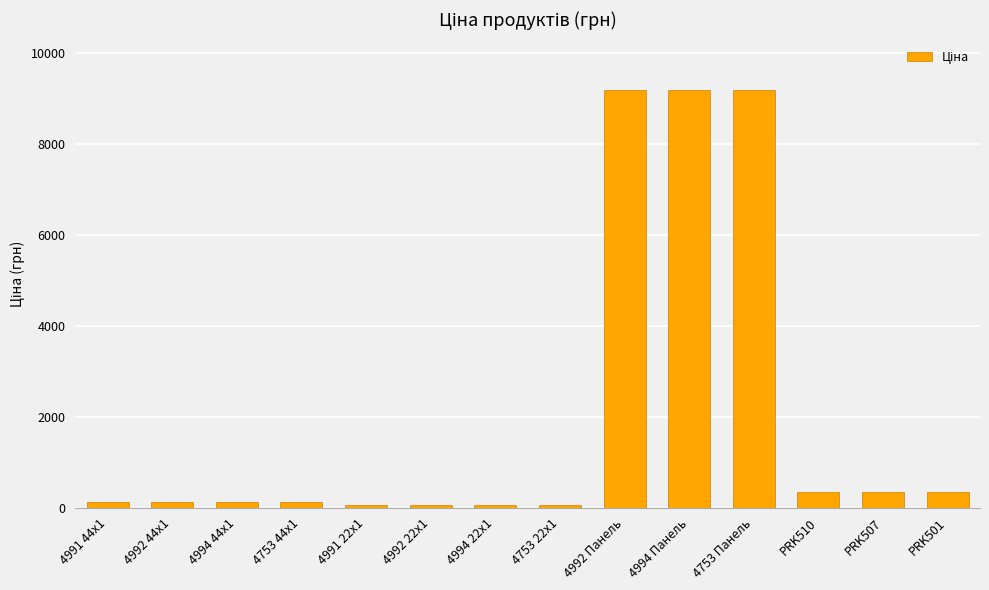

How many data points does each series have?

14